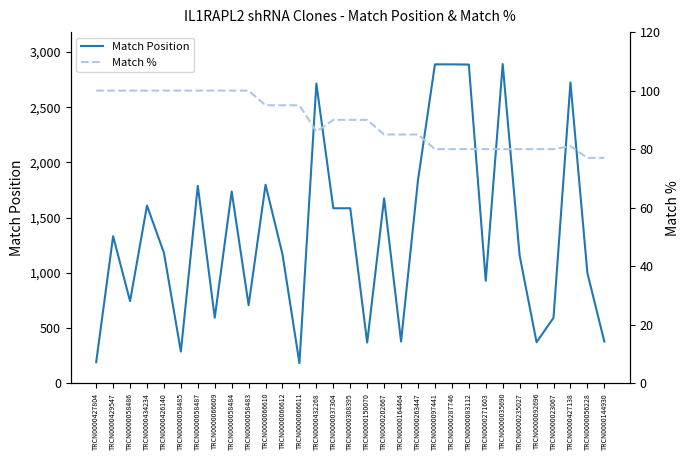

Is this an area chart (filled region under the line)?

No